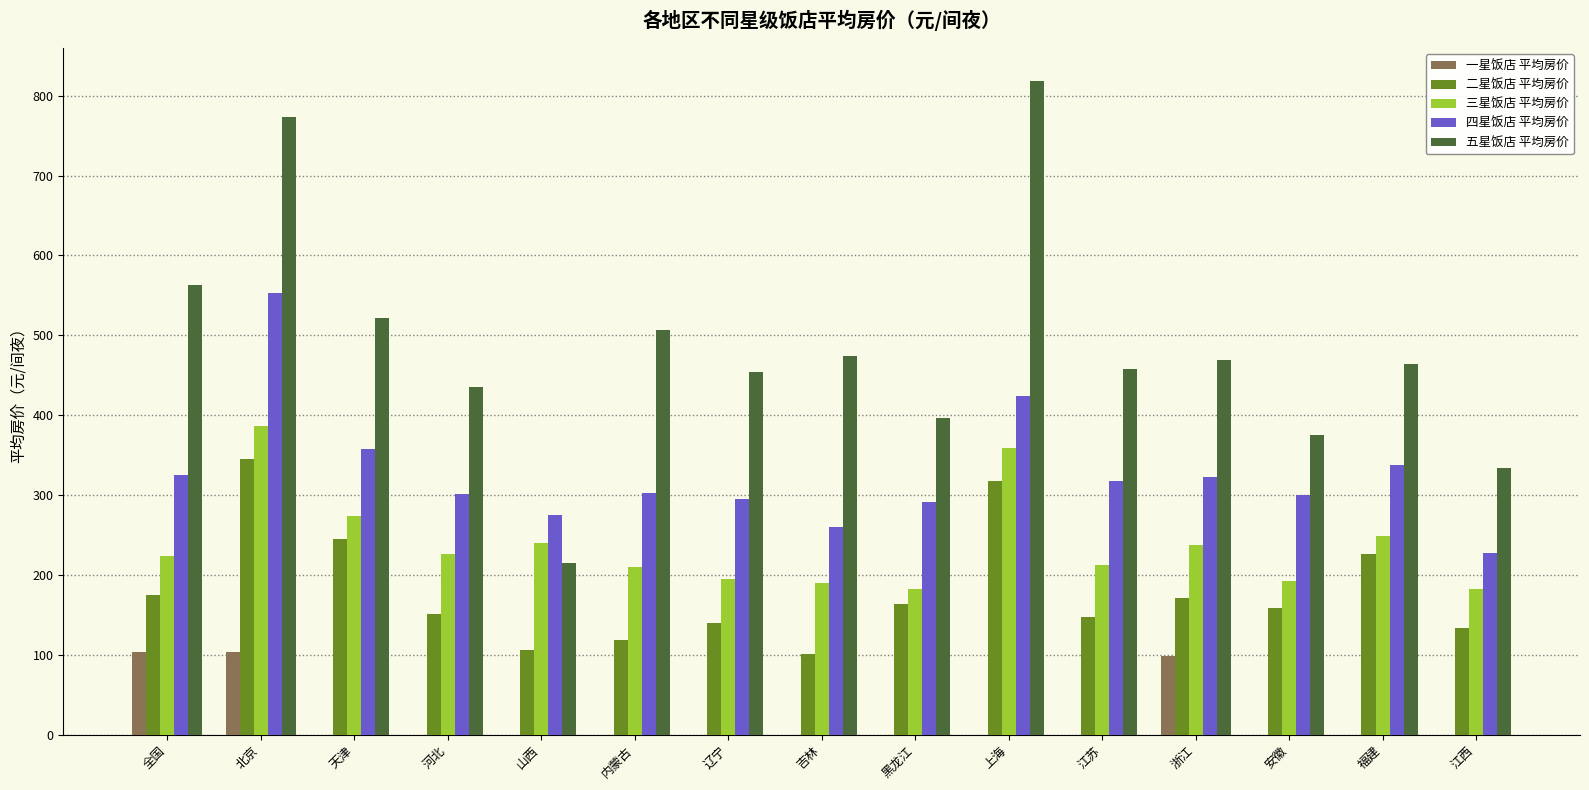

What is the difference between the 五星饭店 平均房价 values at 北京 and 全国?

210.7